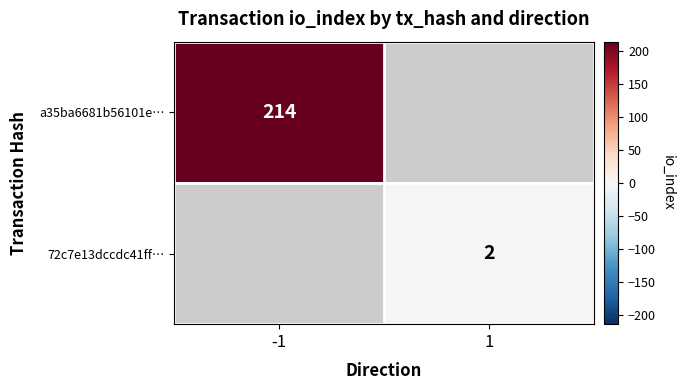

True or false: 72c7e13dccdc41ff… has a value of 2 at 1.

True